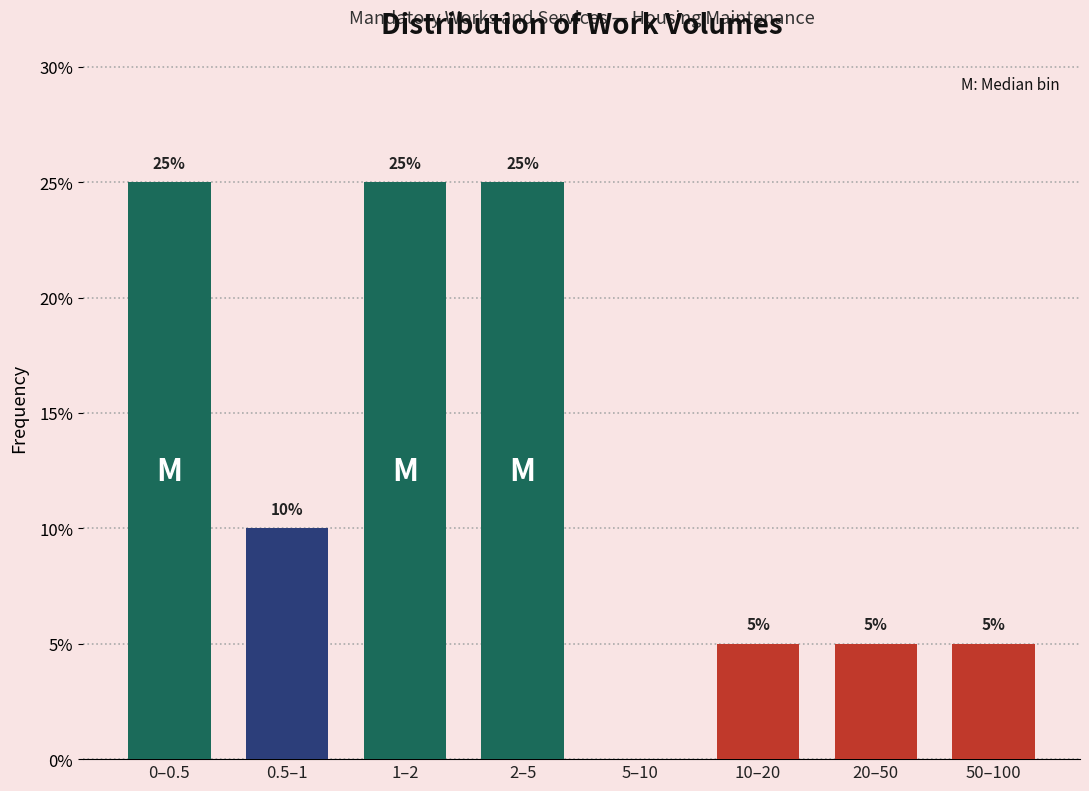

Reading left to right, what are all the values shown in this chart?

0–0.5=25	0.5–1=10	1–2=25	2–5=25	5–10=0	10–20=5	20–50=5	50–100=5